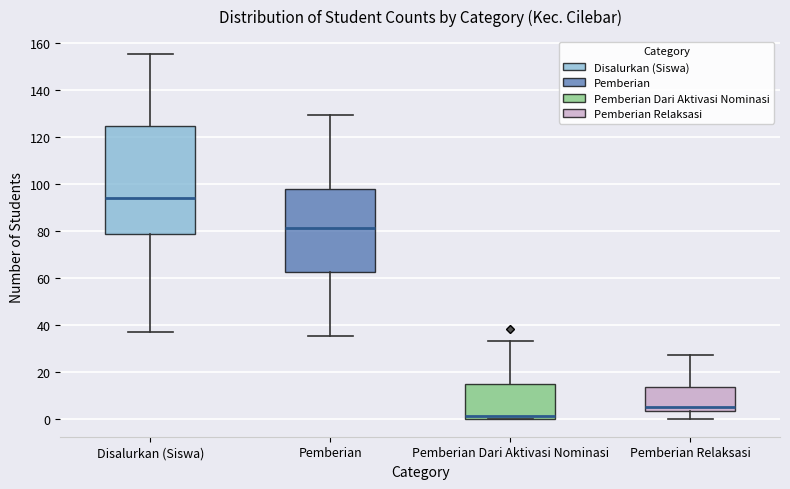

Reading left to right, transcribe this box plot: for each box, give where its median line is, the range the box spans, and where its two whiskers end, as read against the y-axis. The values are not printed on the chart, so give them approximately, as read against the axis.

Disalurkan (Siswa): median 94, box 78 to 124, whiskers 38 to 156
Pemberian: median 82, box 62 to 98, whiskers 36 to 130
Pemberian Dari Aktivasi Nominasi: median 2, box 0 to 14, whiskers 0 to 34
Pemberian Relaksasi: median 6, box 4 to 14, whiskers 0 to 28